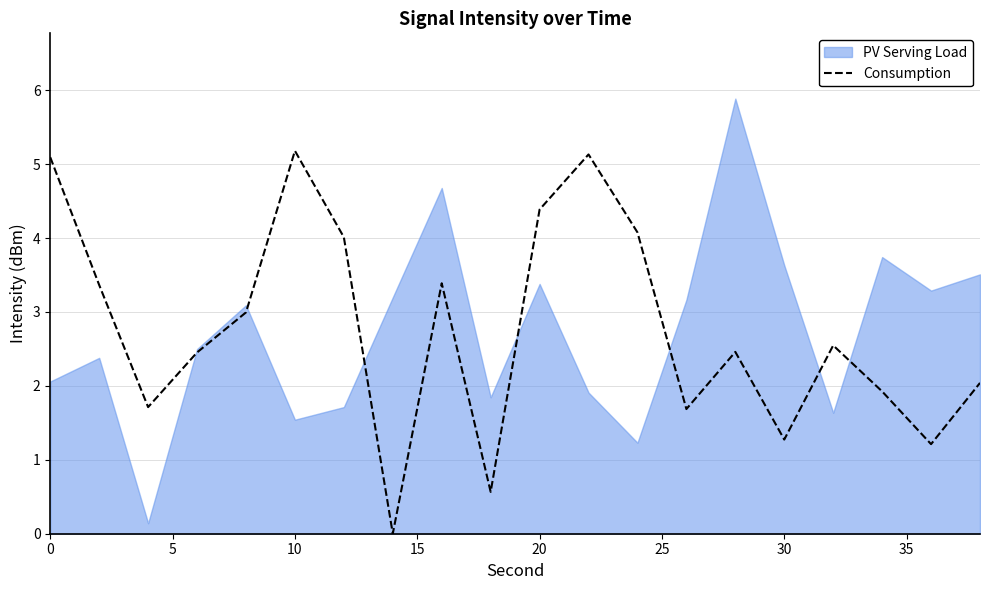

The chart shows a value of 2.8 at 30. True or false?

False